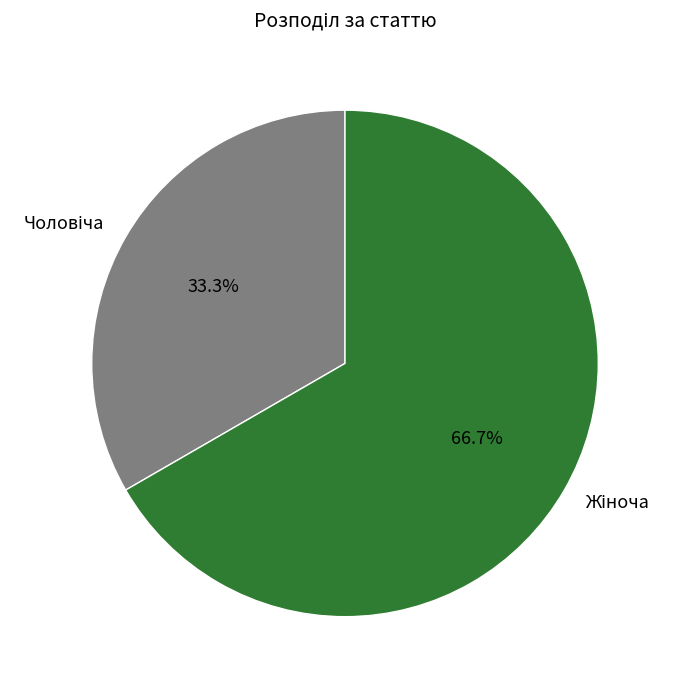

Is there a majority slice in this chart?

Yes